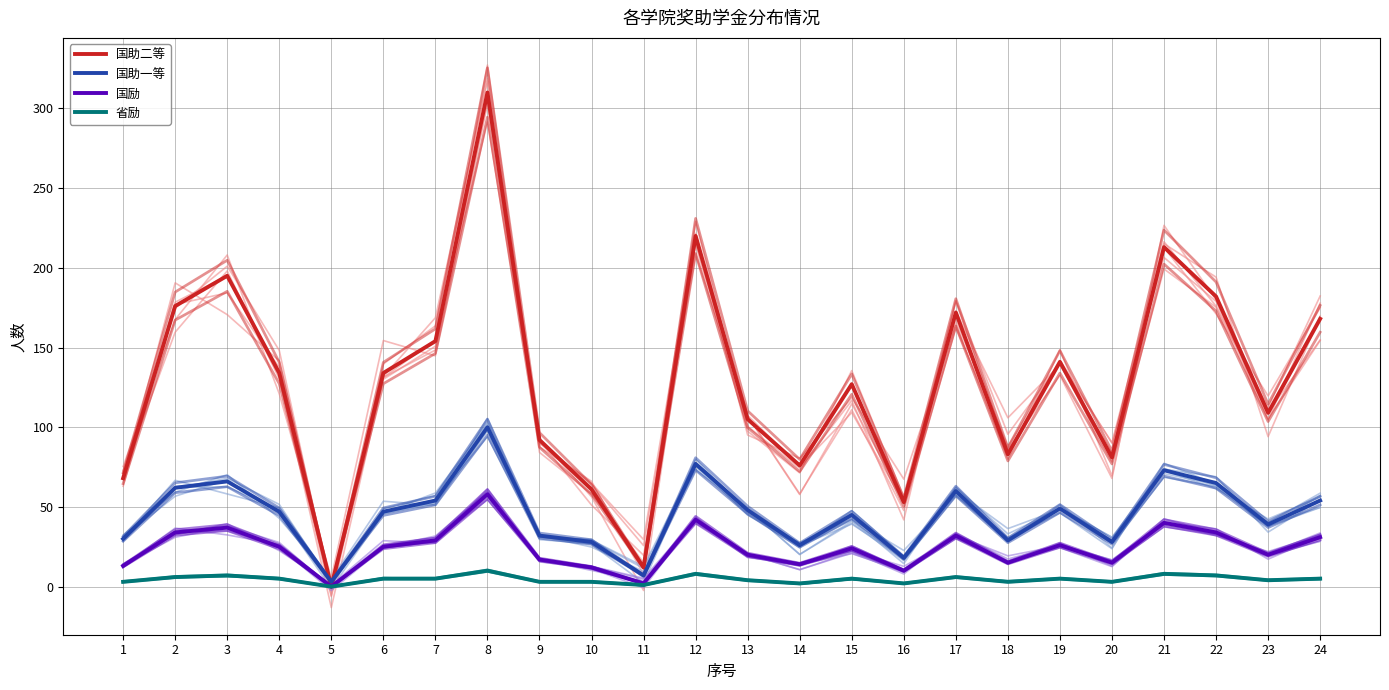

True or false: 省励 has a value of 12 at 3.

False